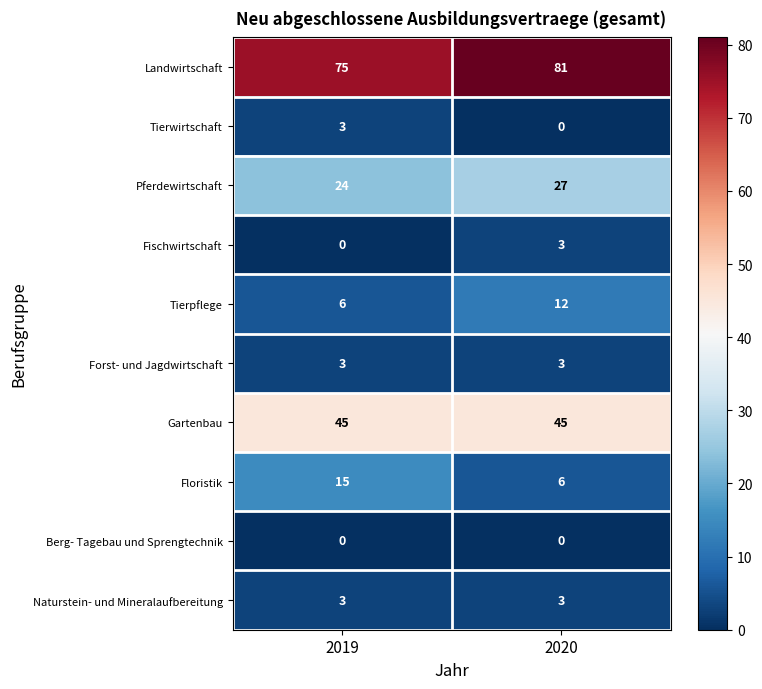

What is the total value across all series at 2020?

180